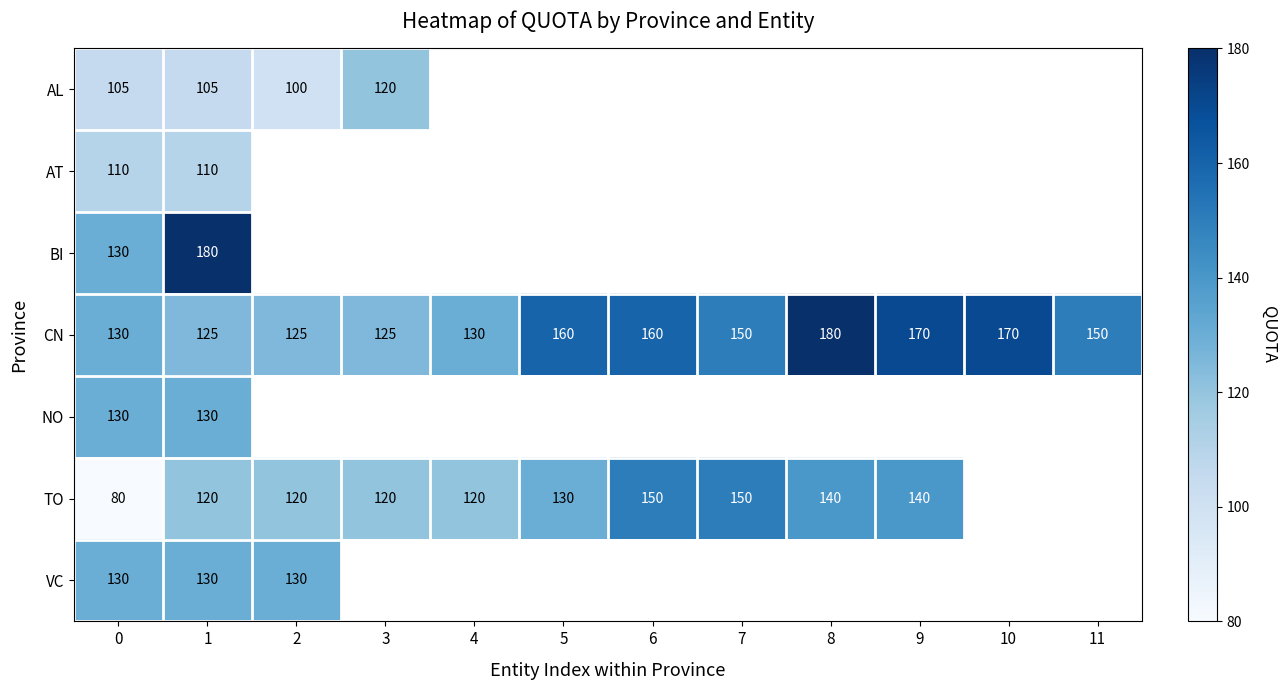

What is the maximum value for CN?

180